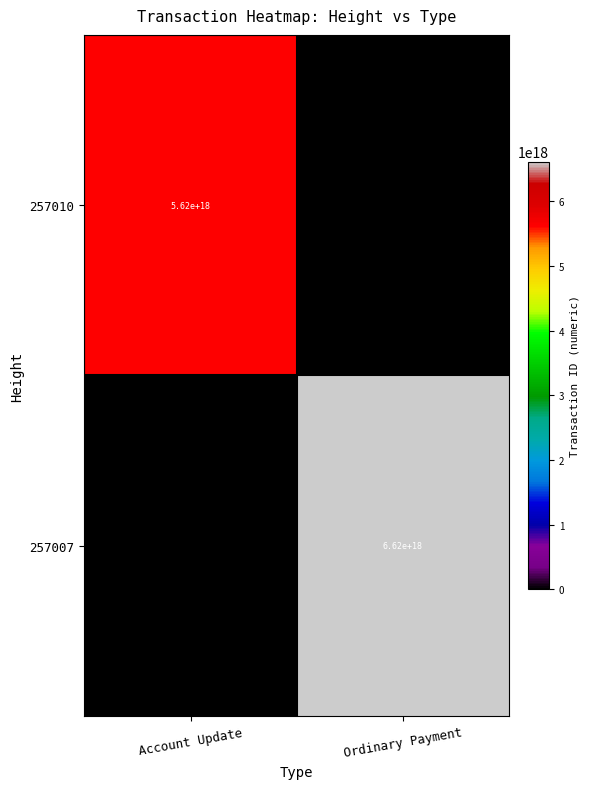

Which category has the lowest value across all series?

Ordinary Payment